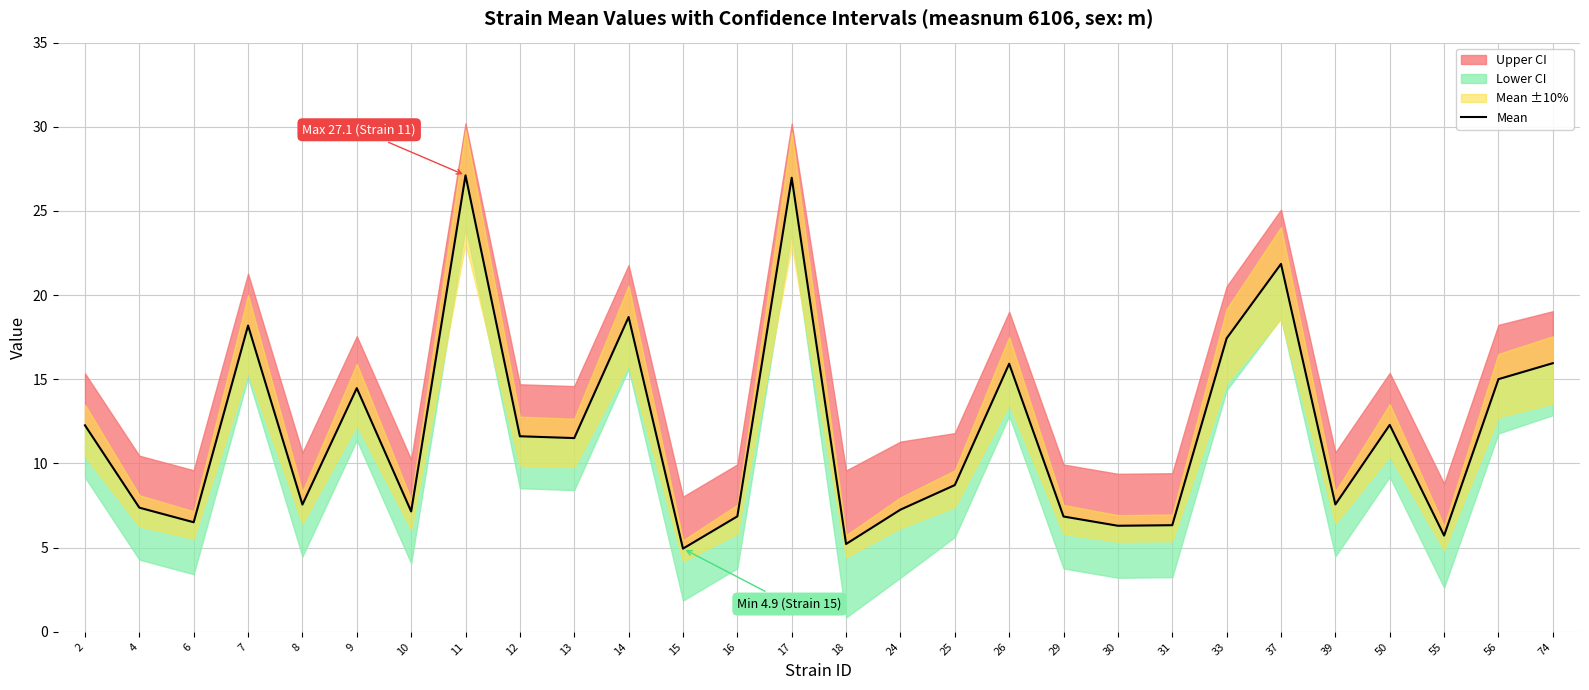

Reading left to right, extract all data points from this chart.

12.3	7.4	6.5	18.2	7.6	14.5	7.2	27.1	11.6	11.5	18.7	4.9	6.9	27.0	5.2	7.3	8.7	15.9	6.8	6.3	6.3	17.4	21.9	7.6	12.3	5.7	15.0	16.0